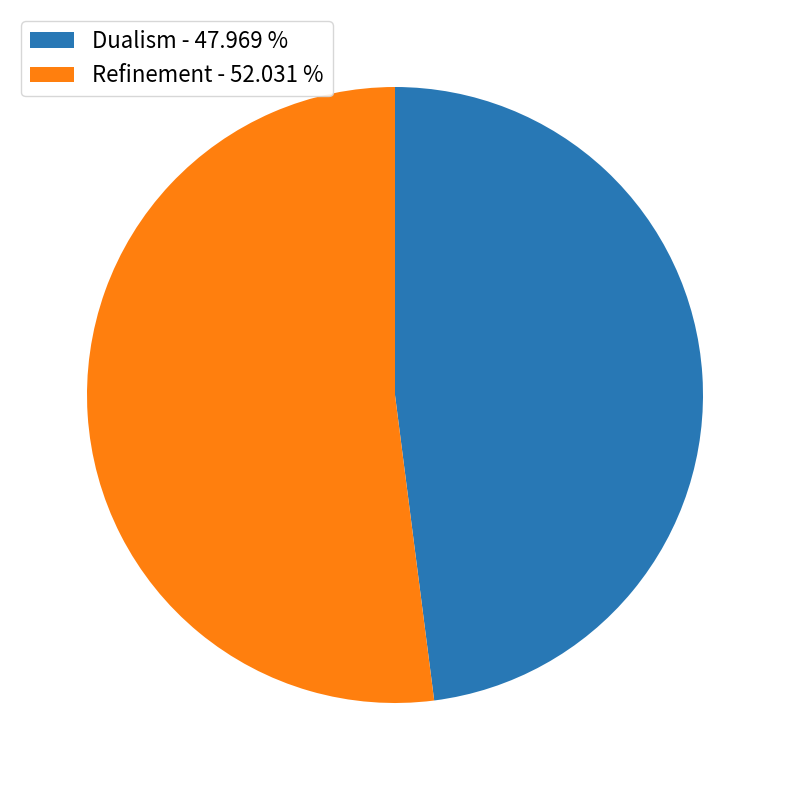

How many segments does this pie chart have?

2